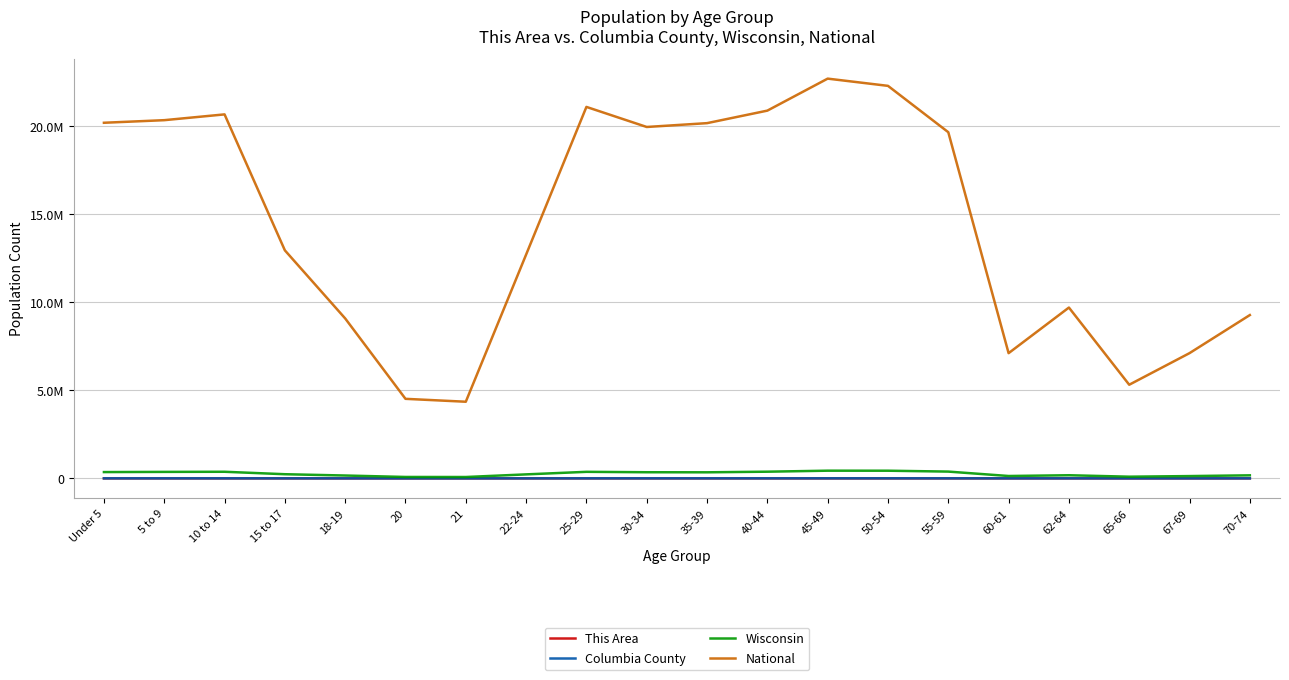

What is the difference between the Wisconsin values at 50-54 and 35-39?

90798